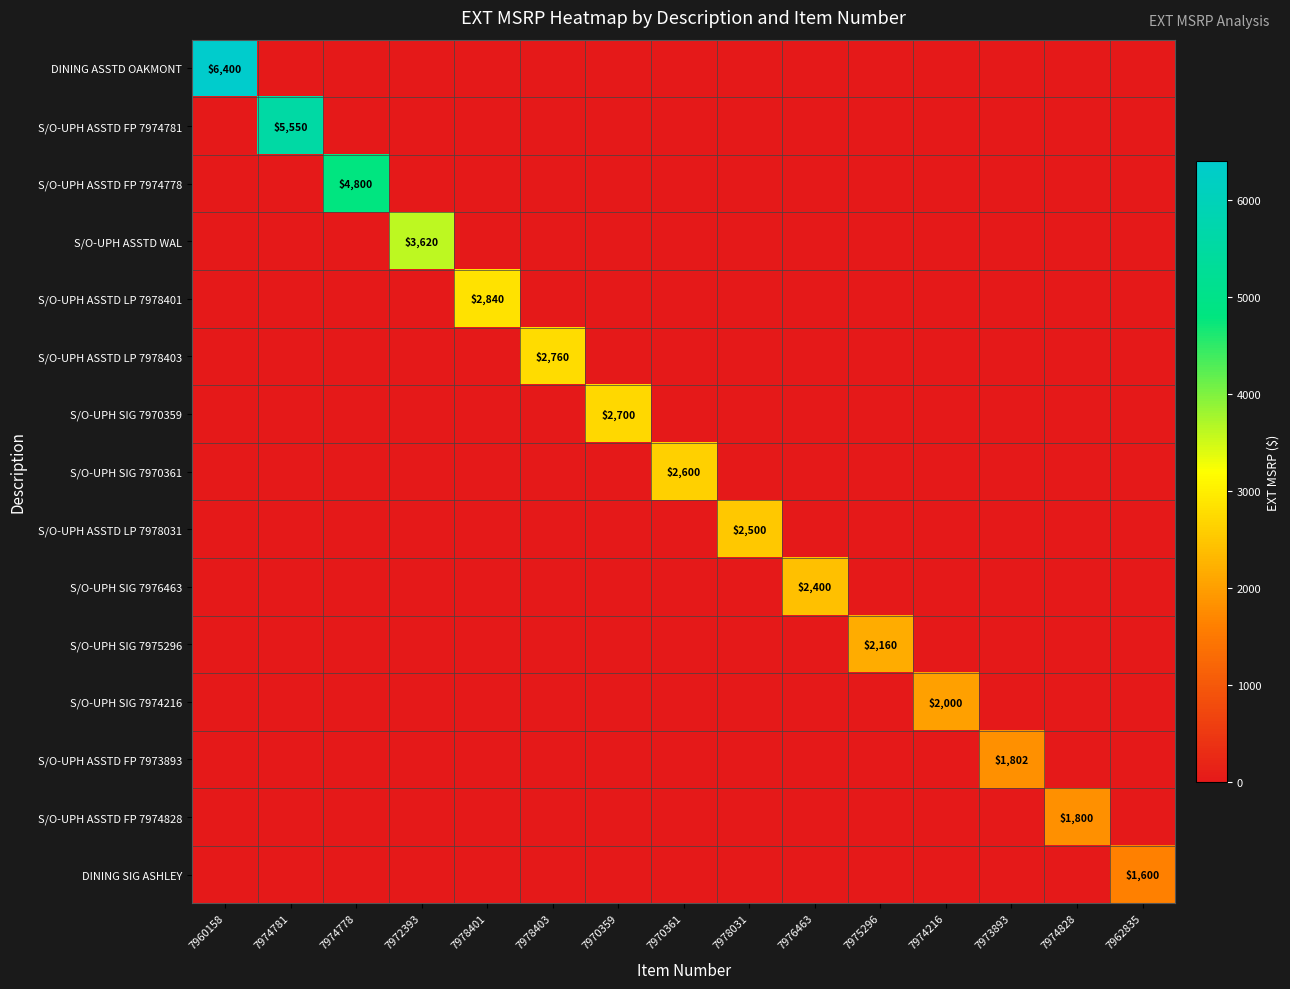

What is the sum of all S/O-UPH SIG 7970361 values?

2600